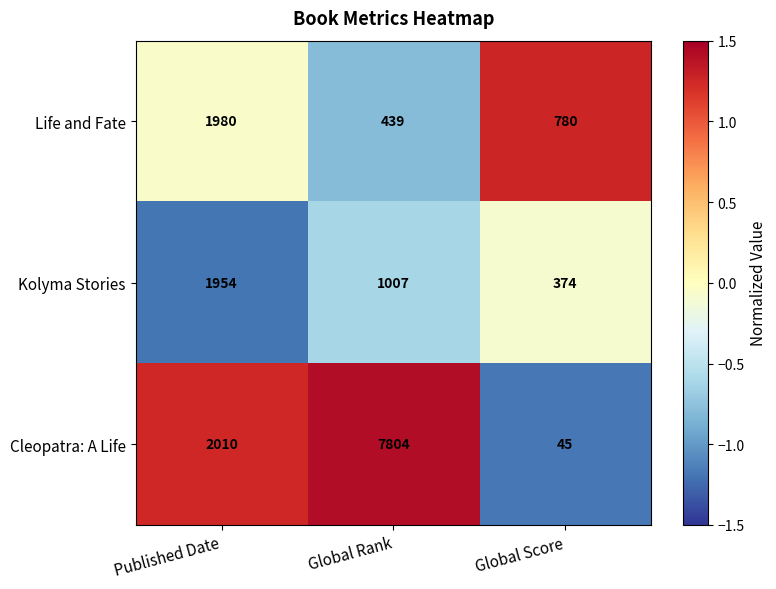

Read the Cleopatra: A Life value at Global Score.

45